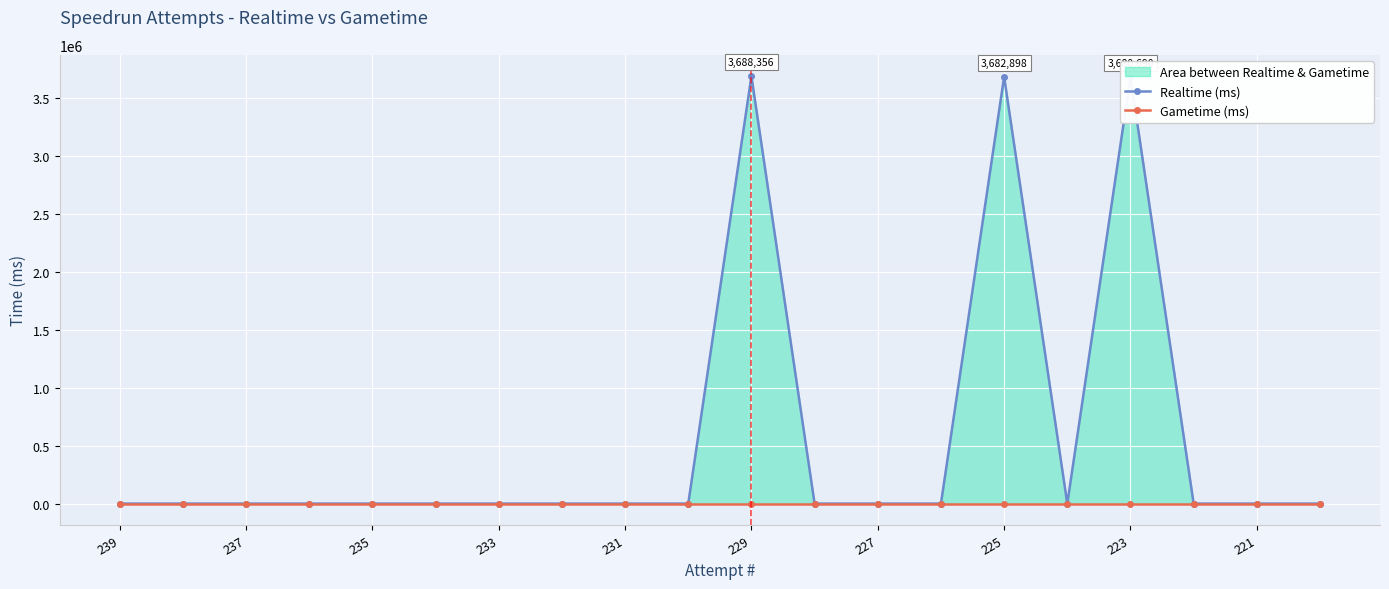

Rank the series by their maximum value, from lowest to highest.

Gametime (ms), Realtime (ms)